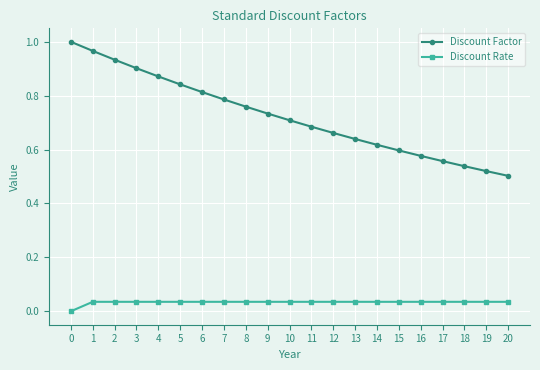

Is the value of Discount Rate at 1 greater than the value of Discount Factor at 5?

No